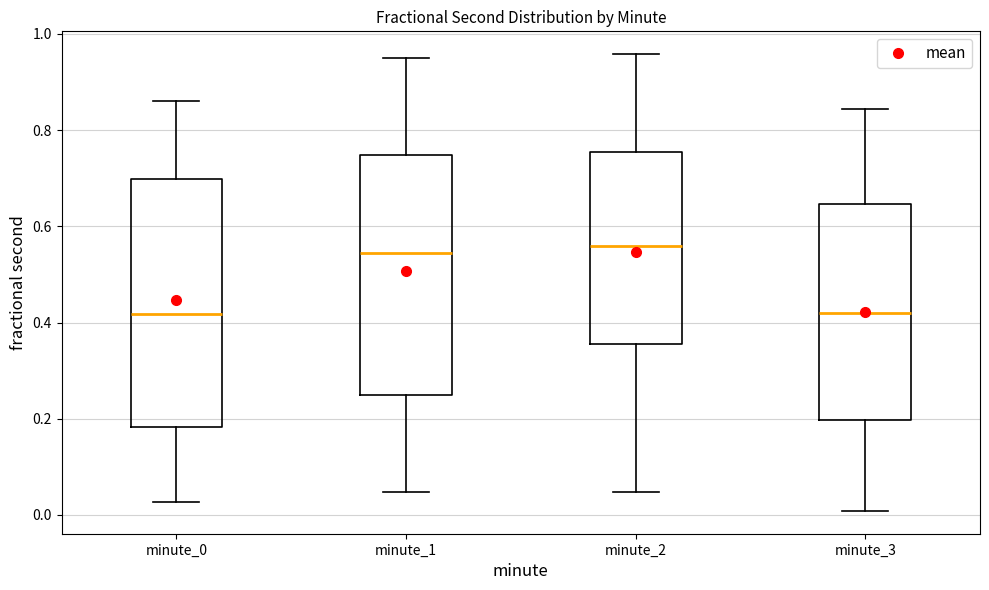

Reading left to right, transcribe this box plot: for each box, give where its median line is, the range the box spans, and where its two whiskers end, as read against the y-axis. The values are not printed on the chart, so give them approximately, as read against the axis.

minute_0: median 0.42, box 0.18 to 0.70, whiskers 0.02 to 0.86
minute_1: median 0.54, box 0.24 to 0.74, whiskers 0.04 to 0.94
minute_2: median 0.56, box 0.36 to 0.76, whiskers 0.04 to 0.96
minute_3: median 0.42, box 0.20 to 0.64, whiskers 0.00 to 0.84